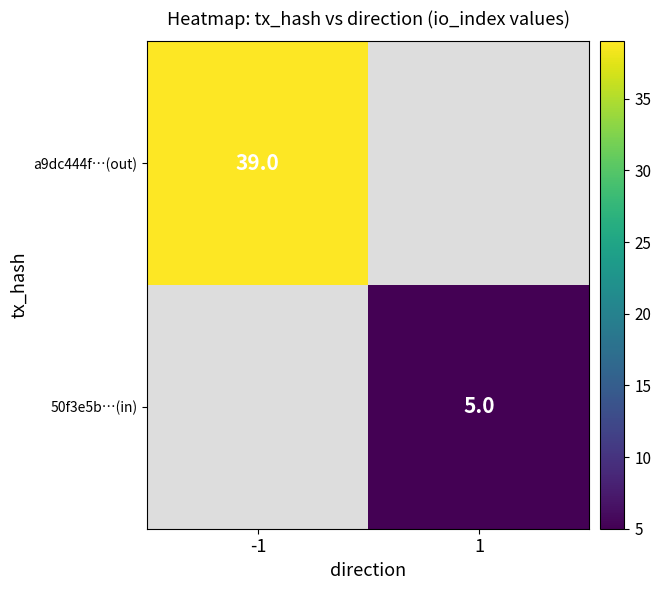

What is the maximum value shown in the chart?

39.0